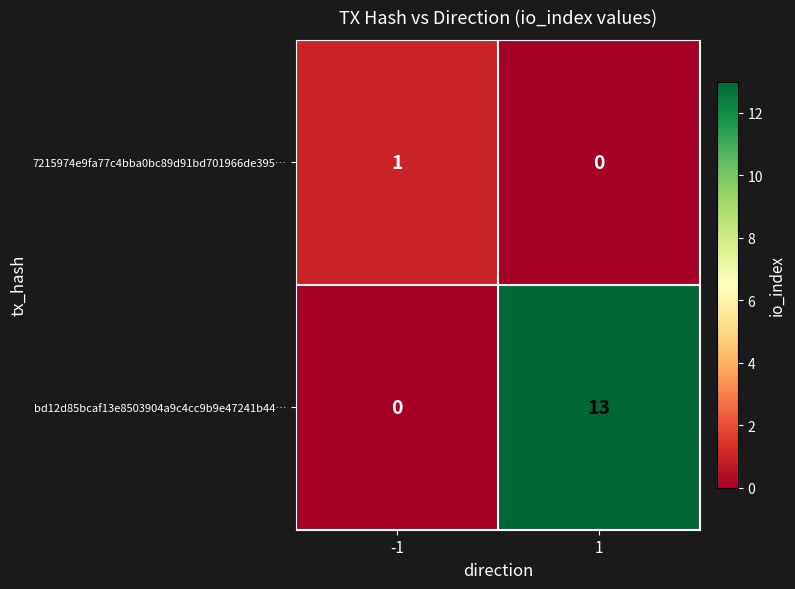

Rank the series by their average value, from lowest to highest.

7215974e9fa77c4bba0bc89d91bd701966de395…, bd12d85bcaf13e8503904a9c4cc9b9e47241b44…